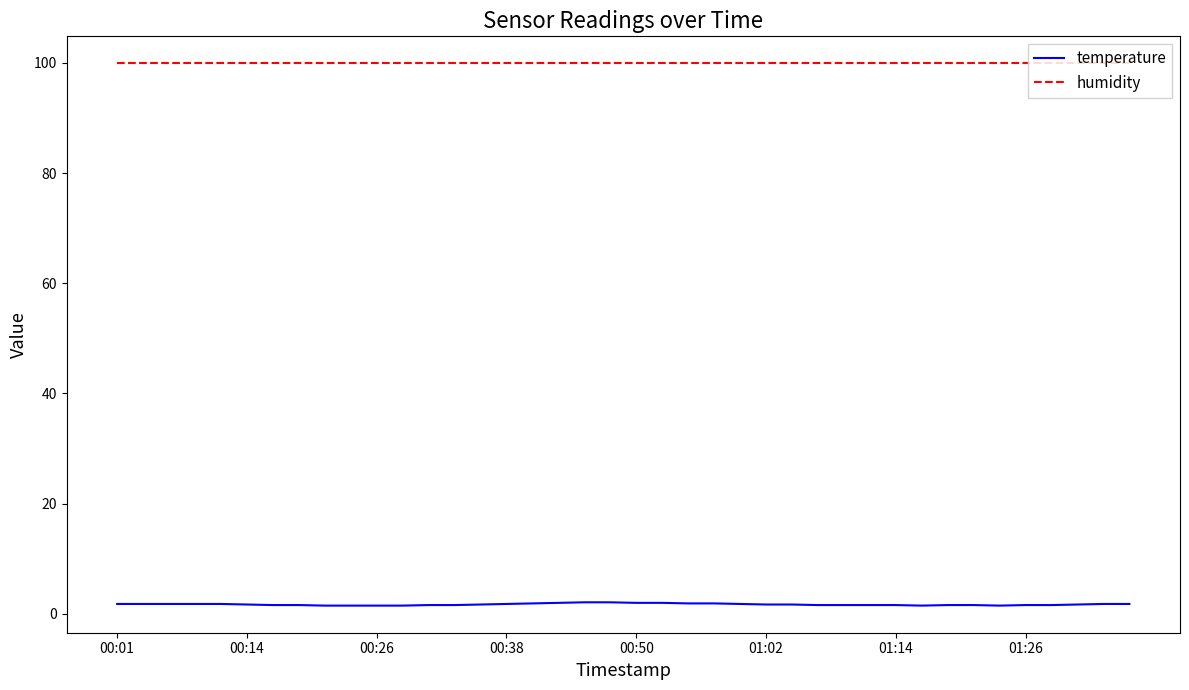

List the series in order of their peak value, highest first.

humidity, temperature